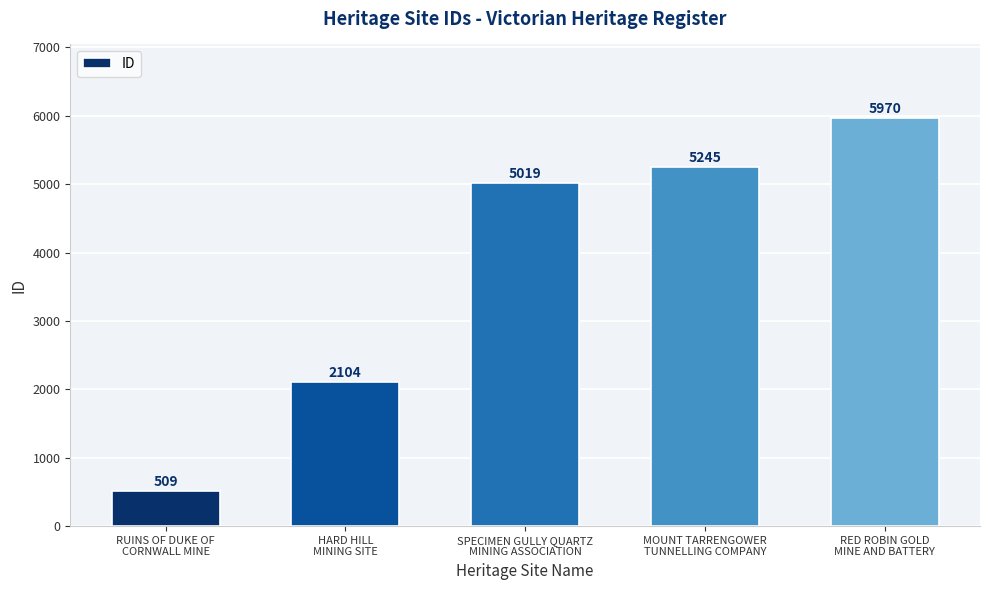

What is the change in value from MOUNT TARRENGOWER
TUNNELLING COMPANY to RED ROBIN GOLD
MINE AND BATTERY?

+725